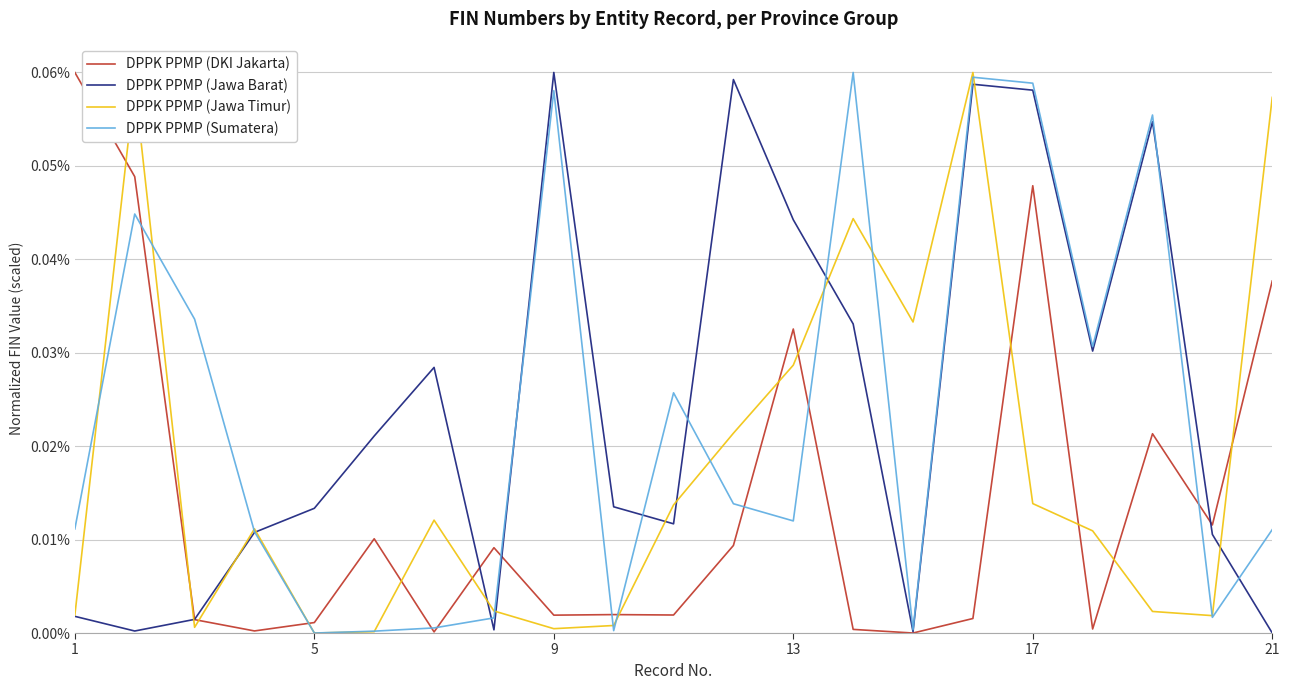

How many times do DPPK PPMP (Sumatera) and DPPK PPMP (DKI Jakarta) cross each other?

10